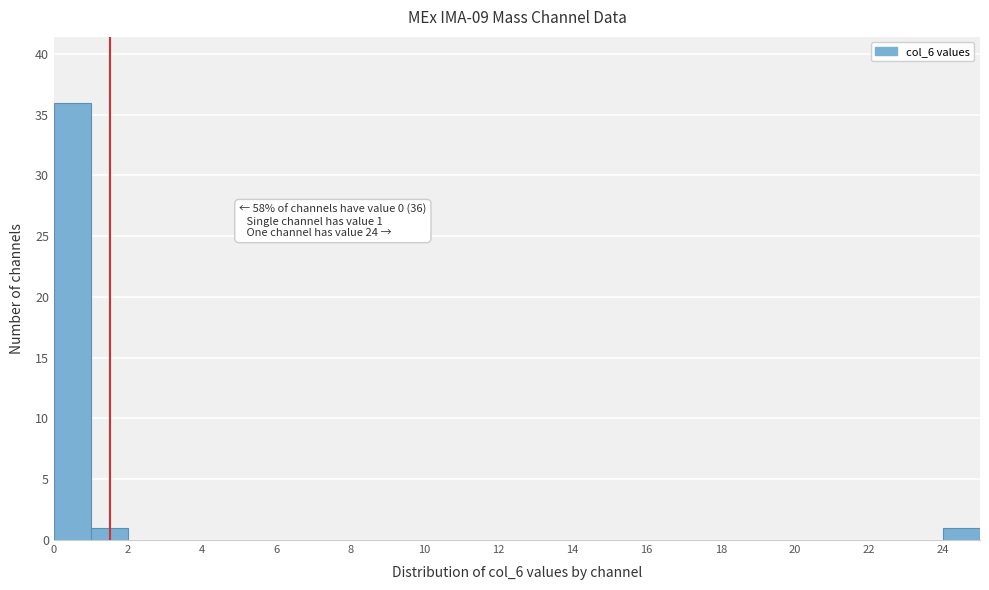

Which range on the x-axis has the tallest bar?

0 to 1